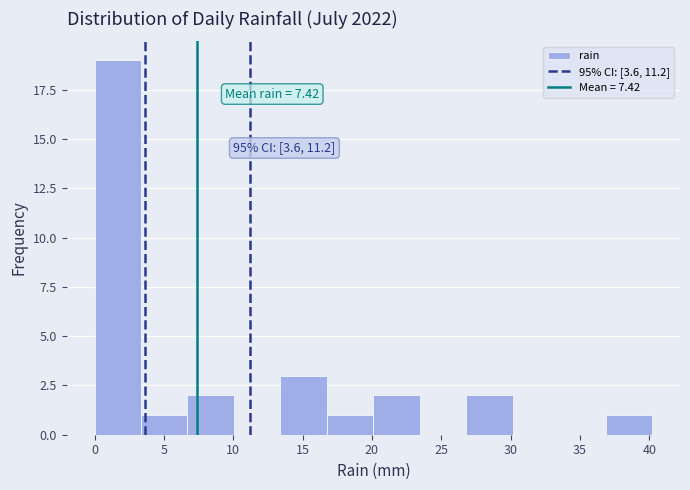

Which range on the x-axis has the tallest bar?

0.00 to 3.35